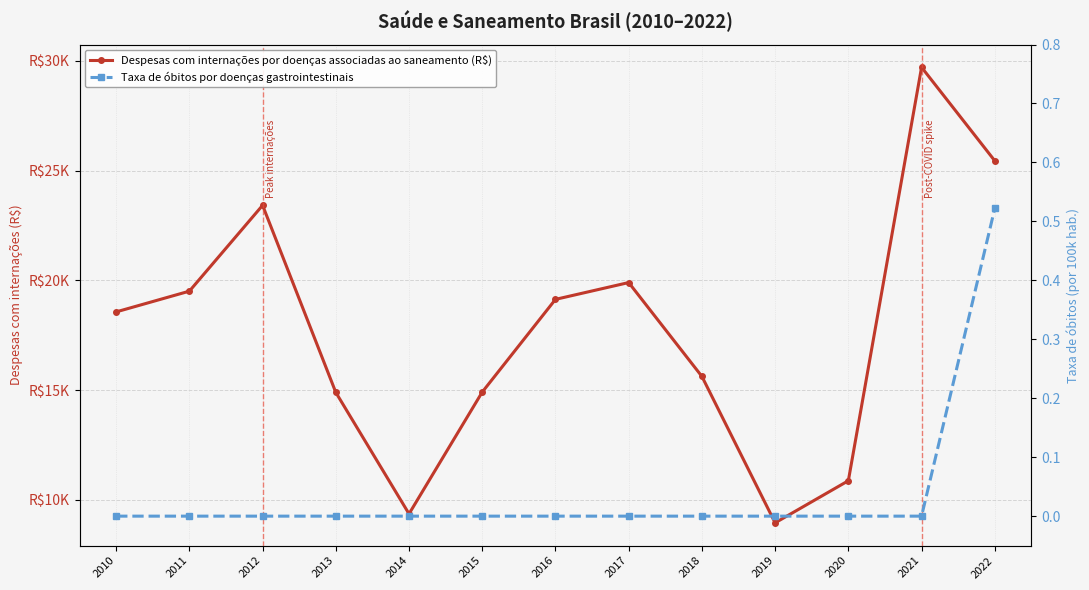

Is this an area chart (filled region under the line)?

No